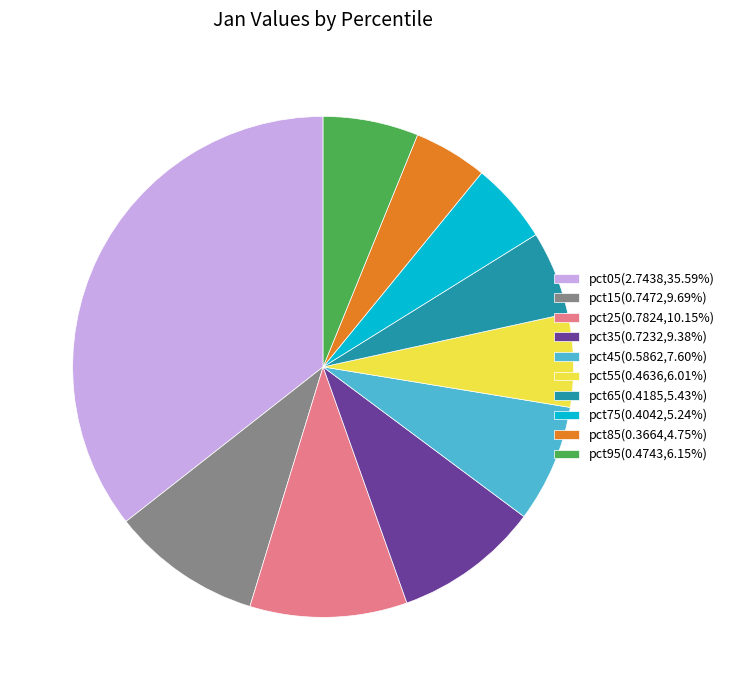

Is the sum of pct15(0.7472,9.69%) and pct75(0.4042,5.24%) greater than half?

No